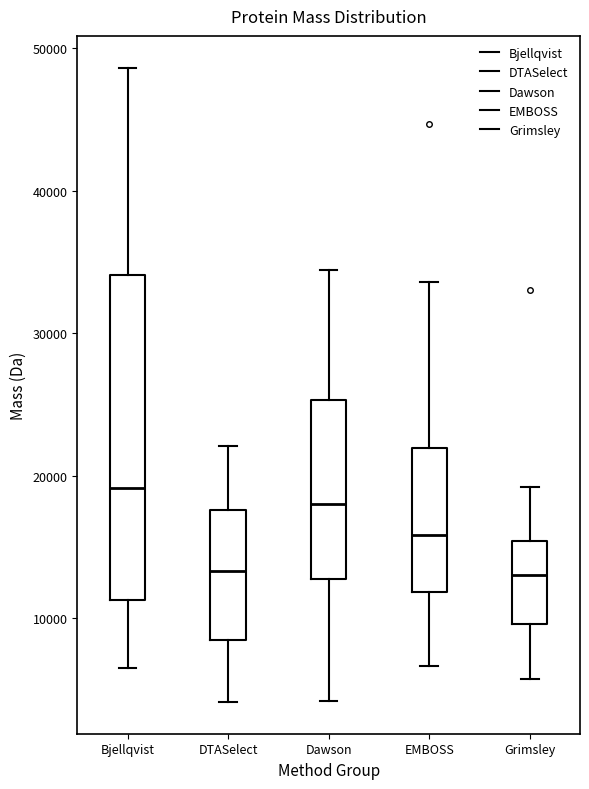

Reading left to right, read every box against the y-axis: the position of its median line, the range the box covers, and the ends of its whiskers. The values are not printed on the chart, so give them approximately, as read against the axis.

Bjellqvist: median 19000, box 11000 to 34000, whiskers 7000 to 49000
DTASelect: median 13000, box 8000 to 18000, whiskers 4000 to 22000
Dawson: median 18000, box 13000 to 25000, whiskers 4000 to 34000
EMBOSS: median 16000, box 12000 to 22000, whiskers 7000 to 34000
Grimsley: median 13000, box 10000 to 15000, whiskers 6000 to 19000